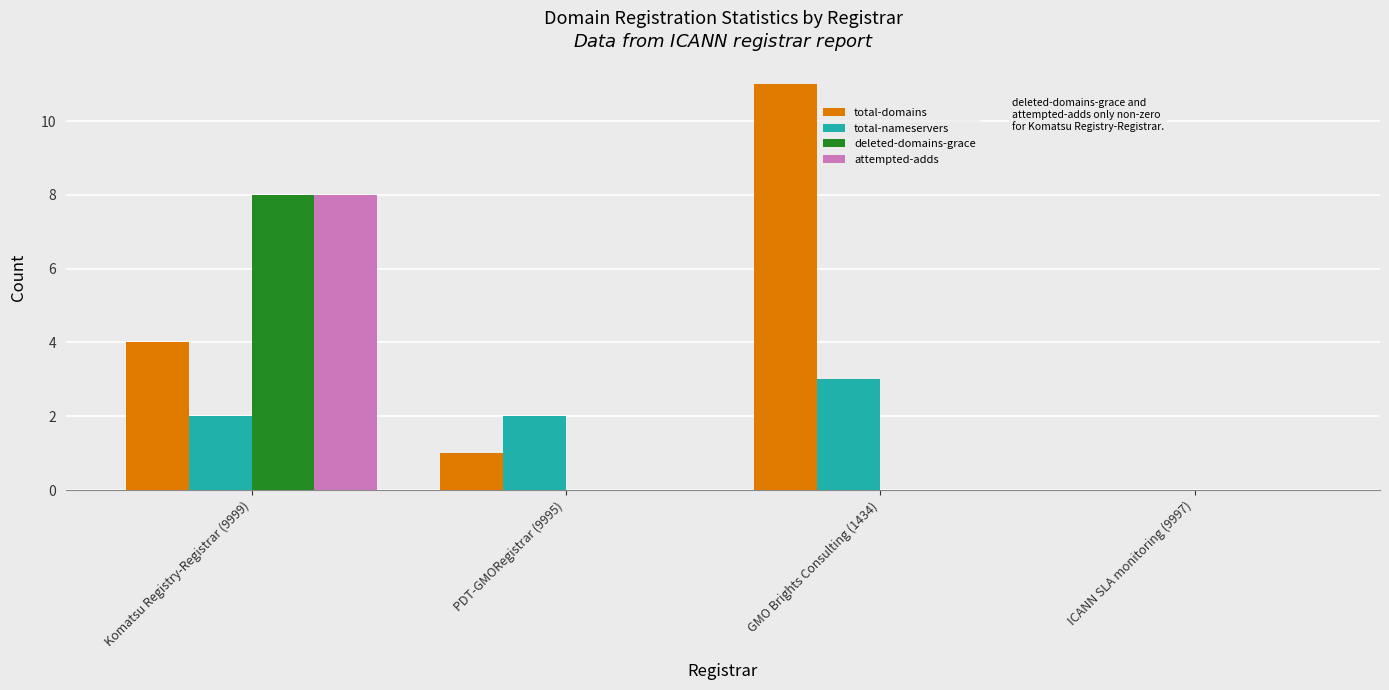

How many groups of bars are there?

4